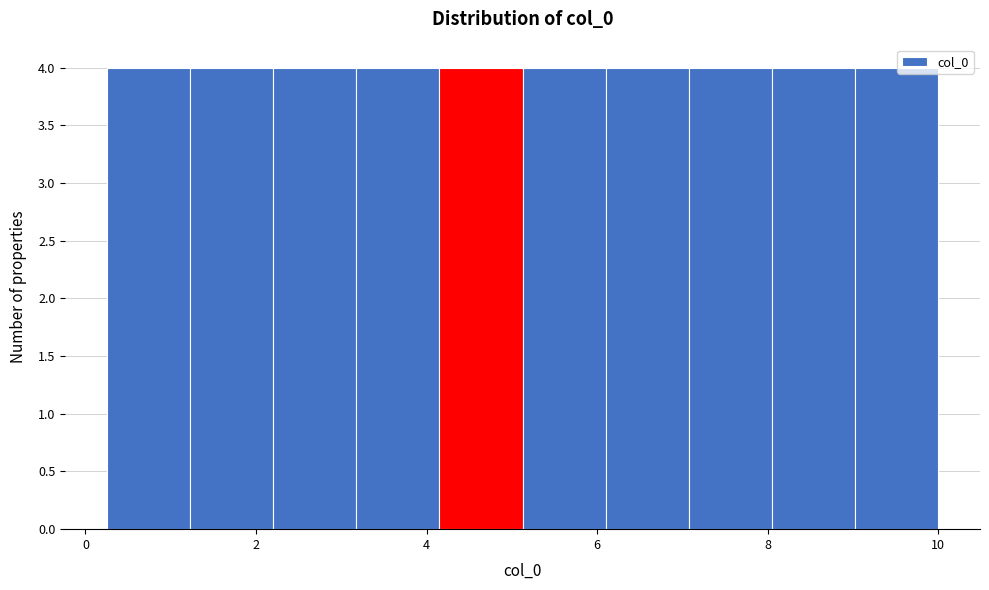

How tall is the bar that spans 1.2 to 2.2 on the x-axis? Neither the bar edges nor the heights are printed on the chart, so give them approximately, as read against the axes.

4